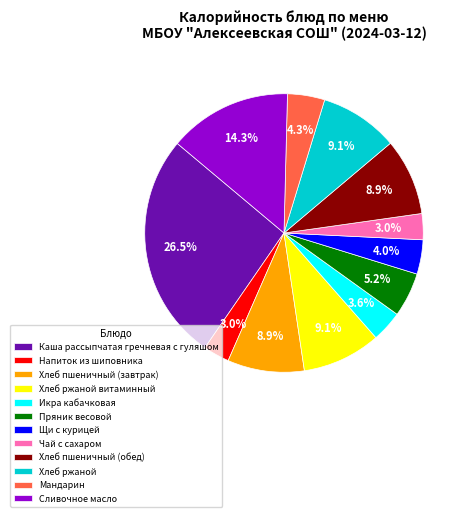

What percentage is NOT represented by Каша рассыпчатая гречневая с гуляшом?

73.5%